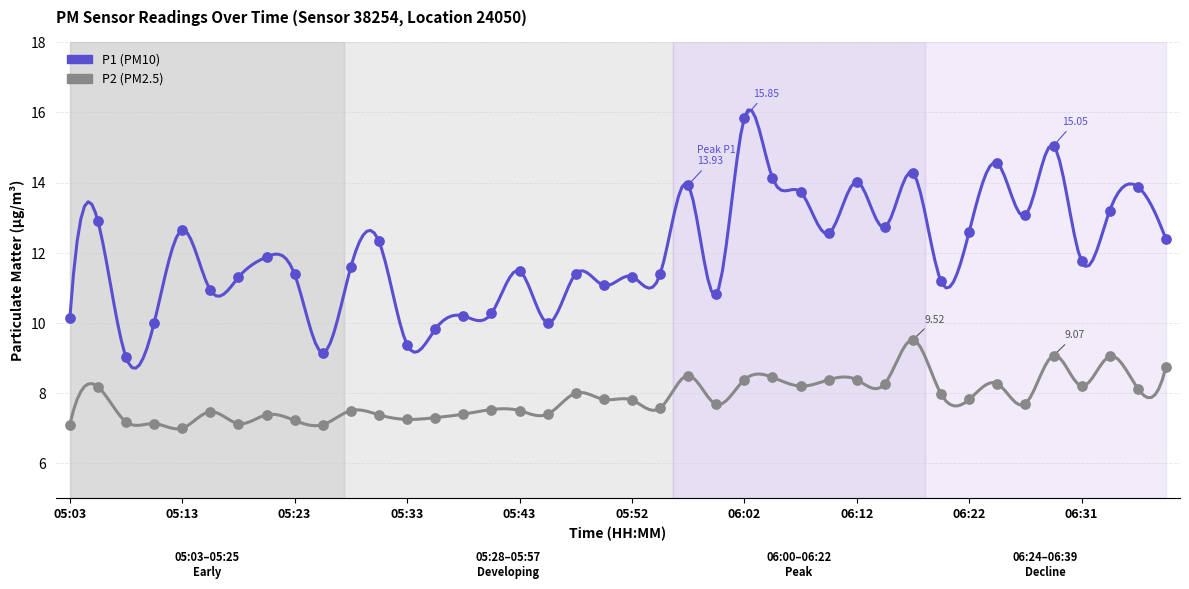

Which series reaches the minimum Y coordinate?

P2